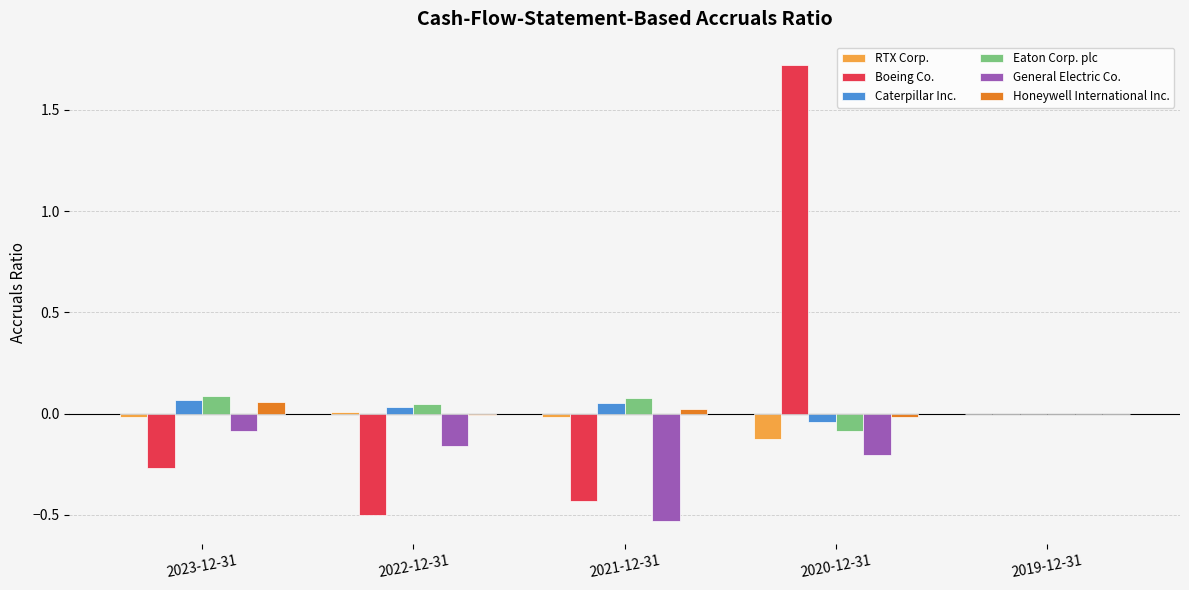

Is the value of General Electric Co. at 2020-12-31 greater than the value of Honeywell International Inc. at 2021-12-31?

No